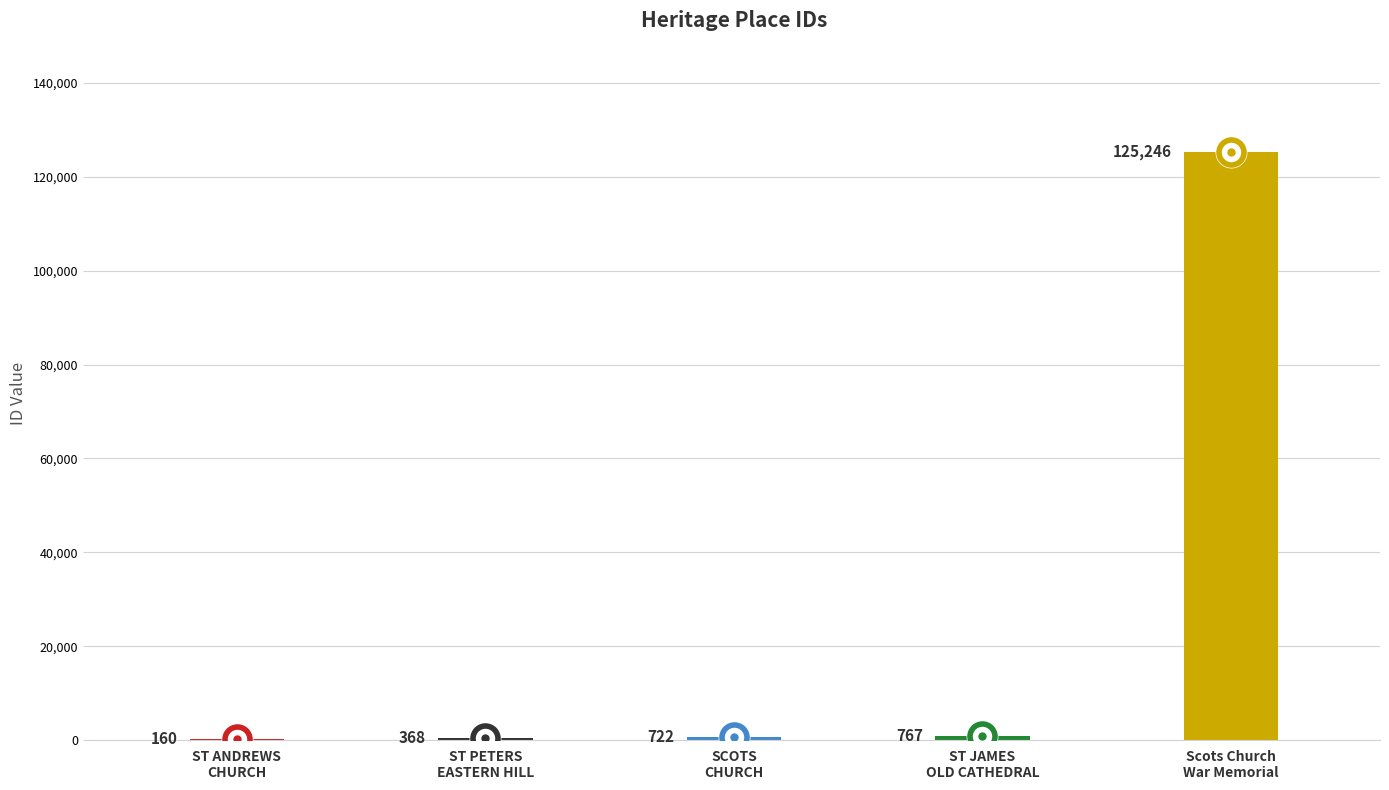

What is the sum of all values?

127263